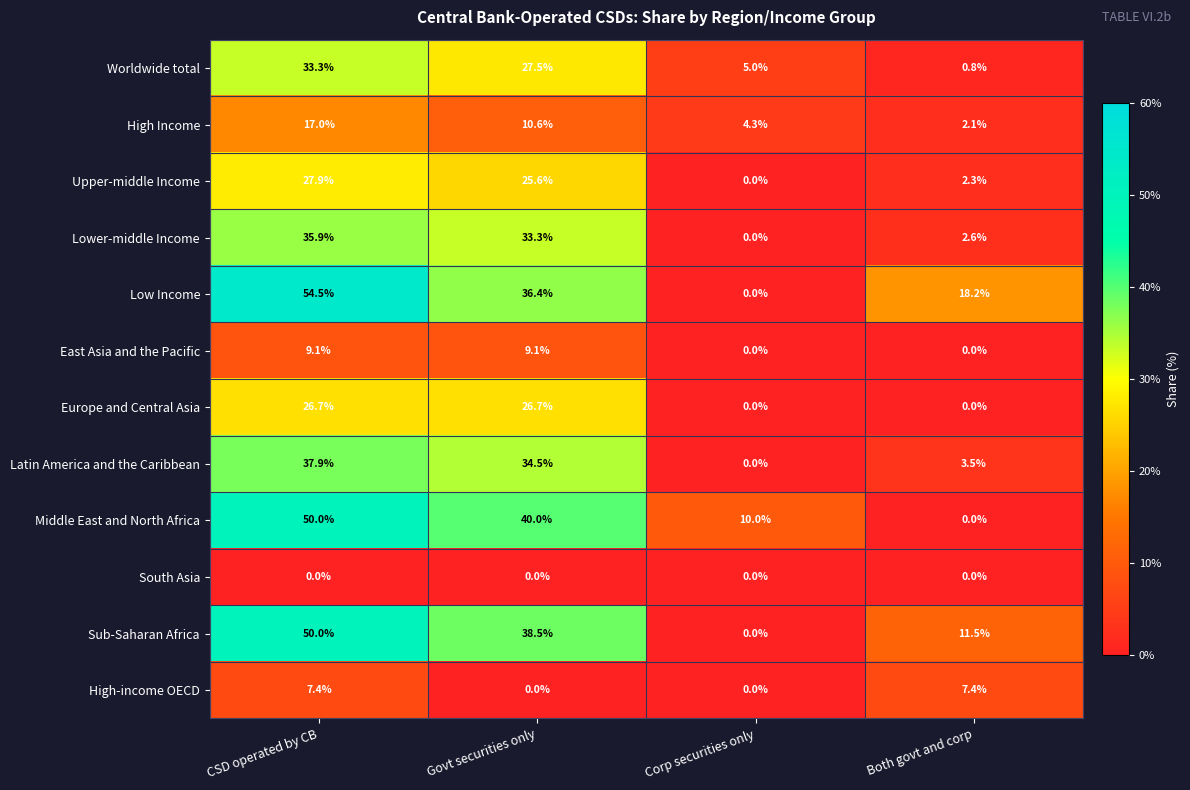

What is the highest value of the High Income series?

17.0